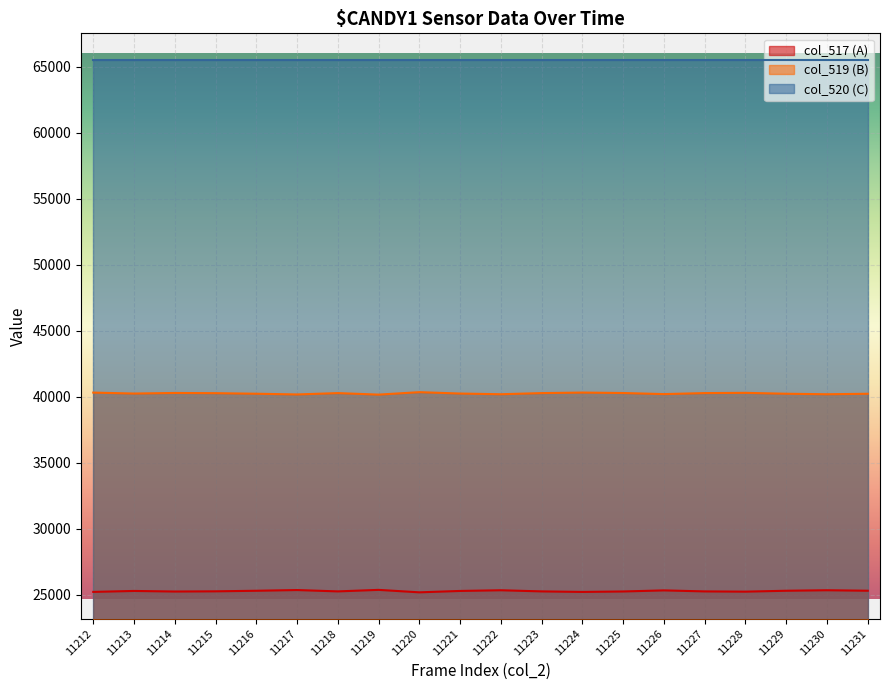

What is the spread (max minus min) of values at 11230?

40192